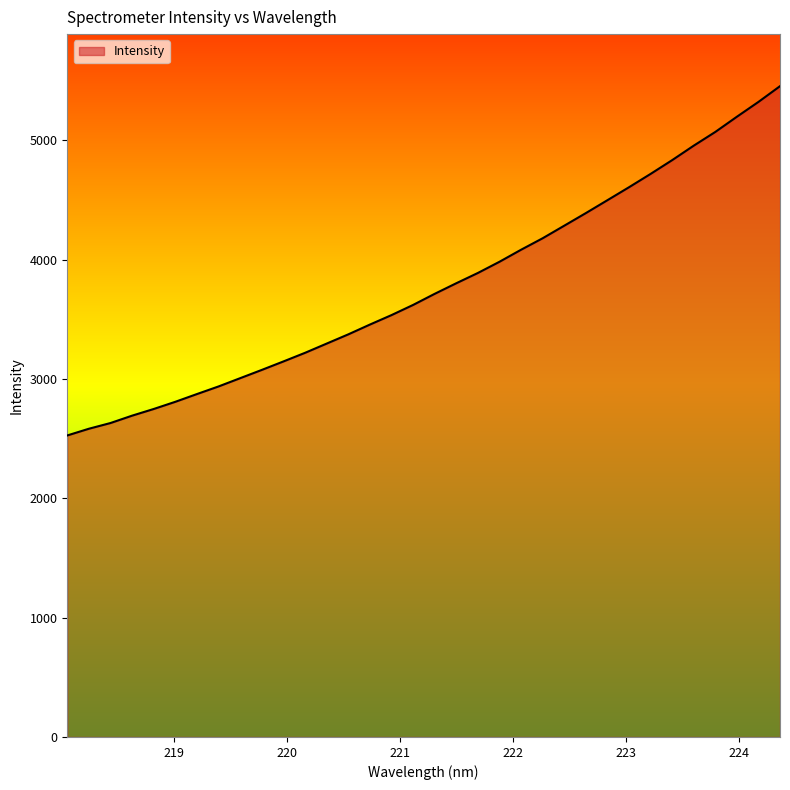

What is the minimum value shown in the chart?

2527.0